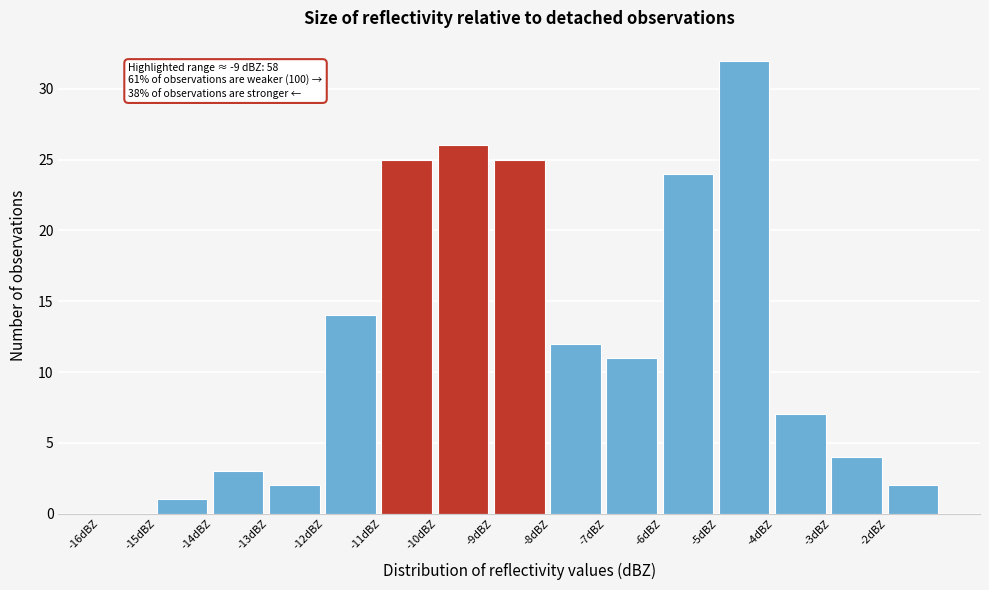

Over which range of the x-axis is the bar tallest?

-5 to -4